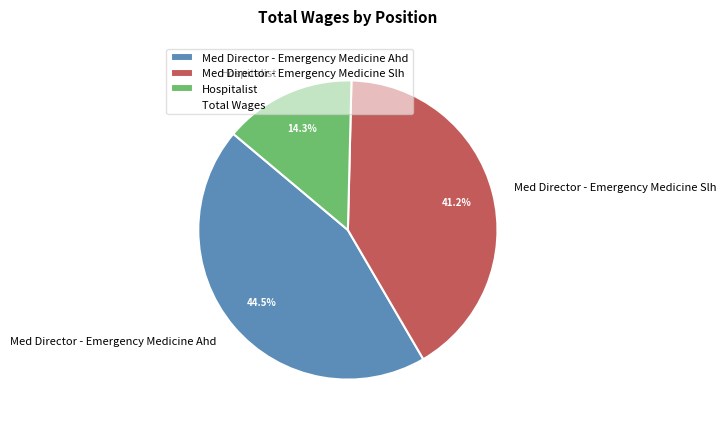

The Med Director - Emergency Medicine Ahd slice represents 54% of the pie. True or false?

False